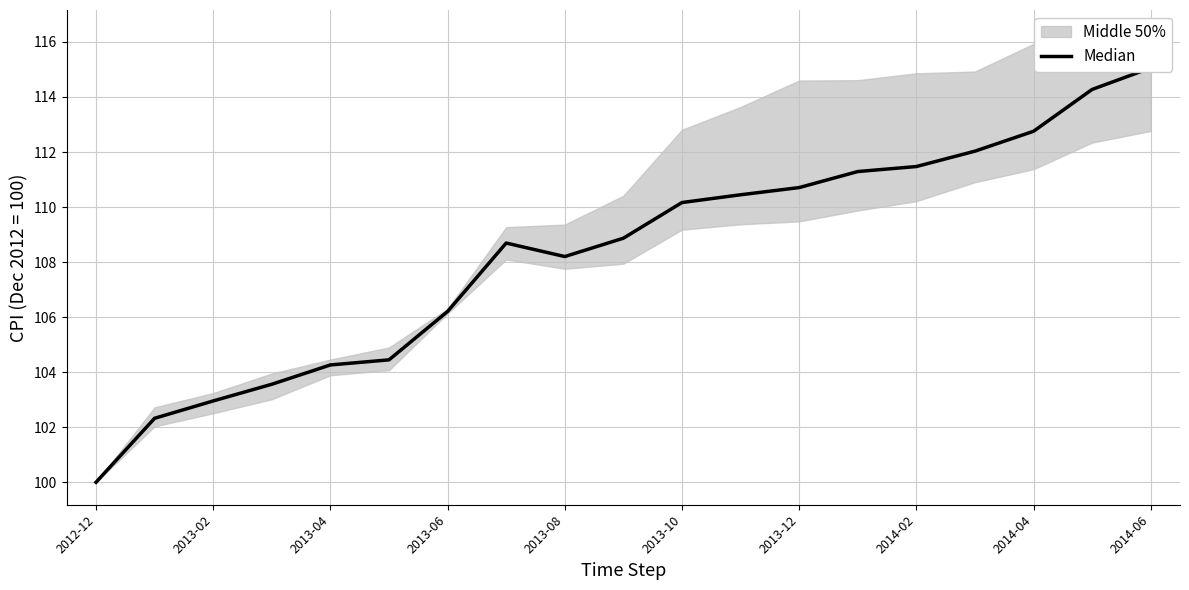

How many lines are shown in the chart?

1